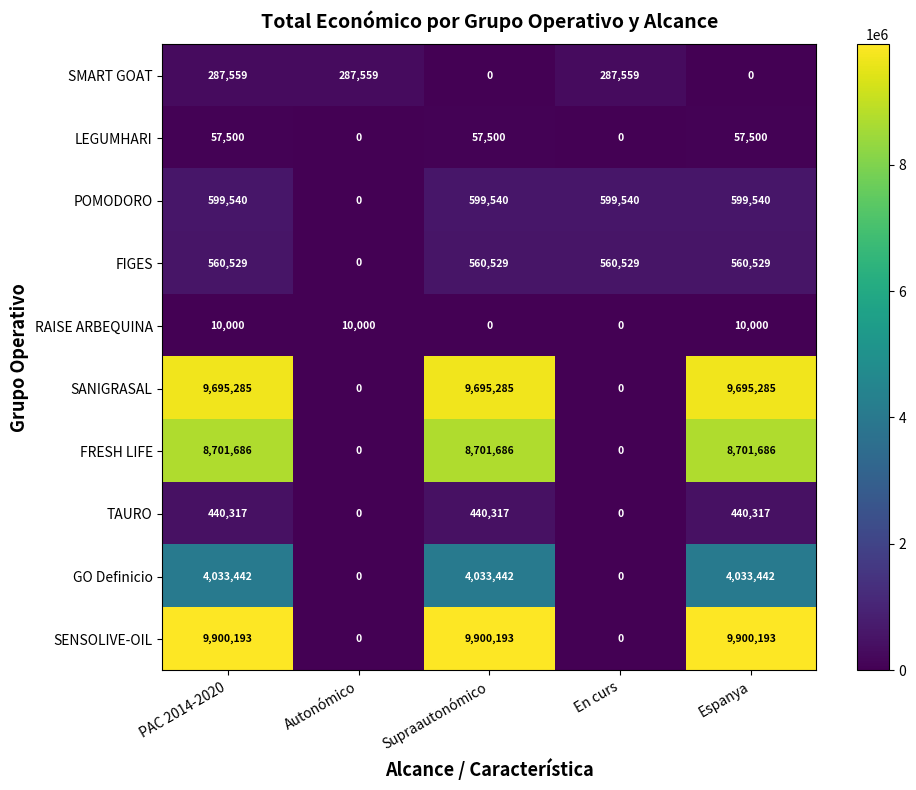

What is the average value of the GO Definicio series?

2420065